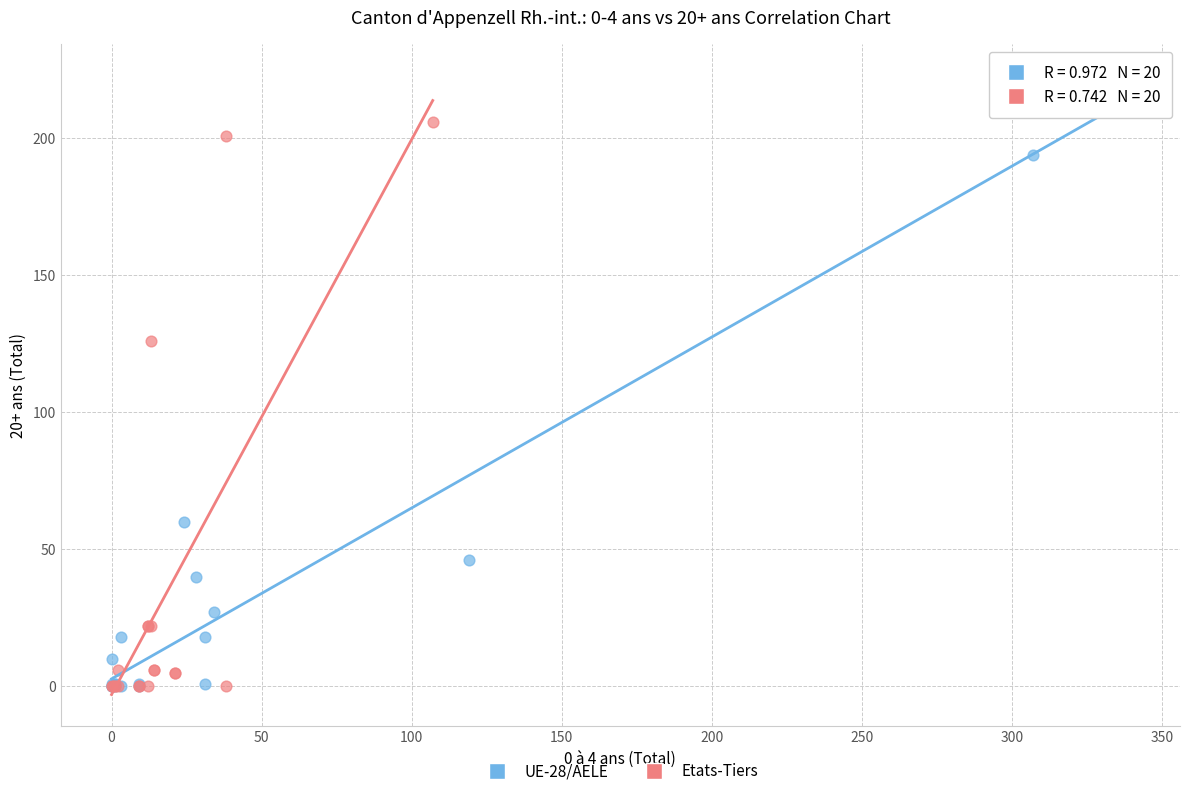

Which series has the widest spread of Y values?

UE-28/AELE